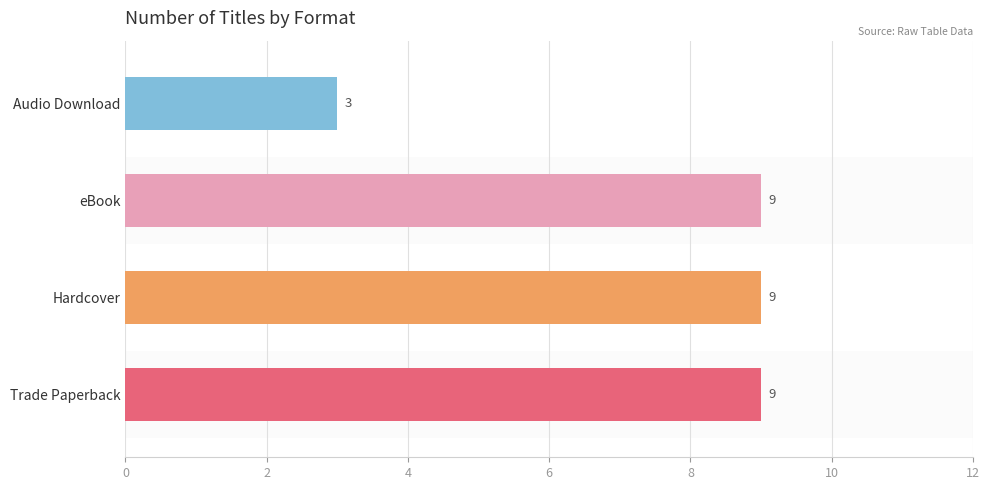

Are the bars grouped side by side (vs. stacked)?

No